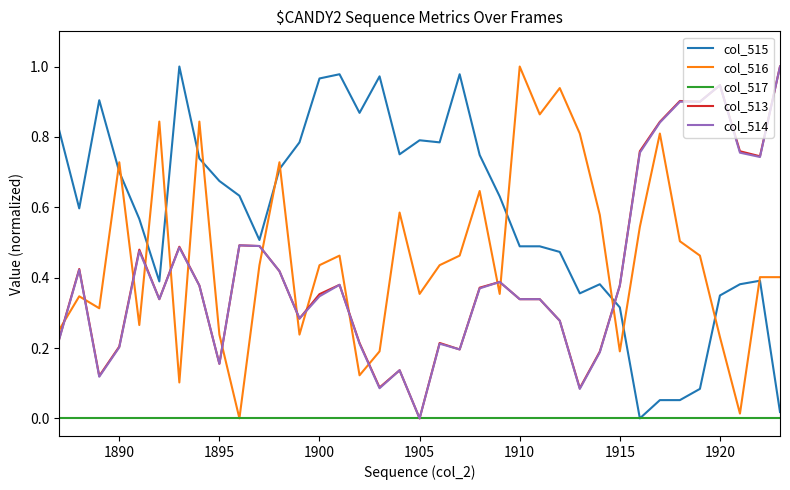

Does the chart have visible grid lines?

No